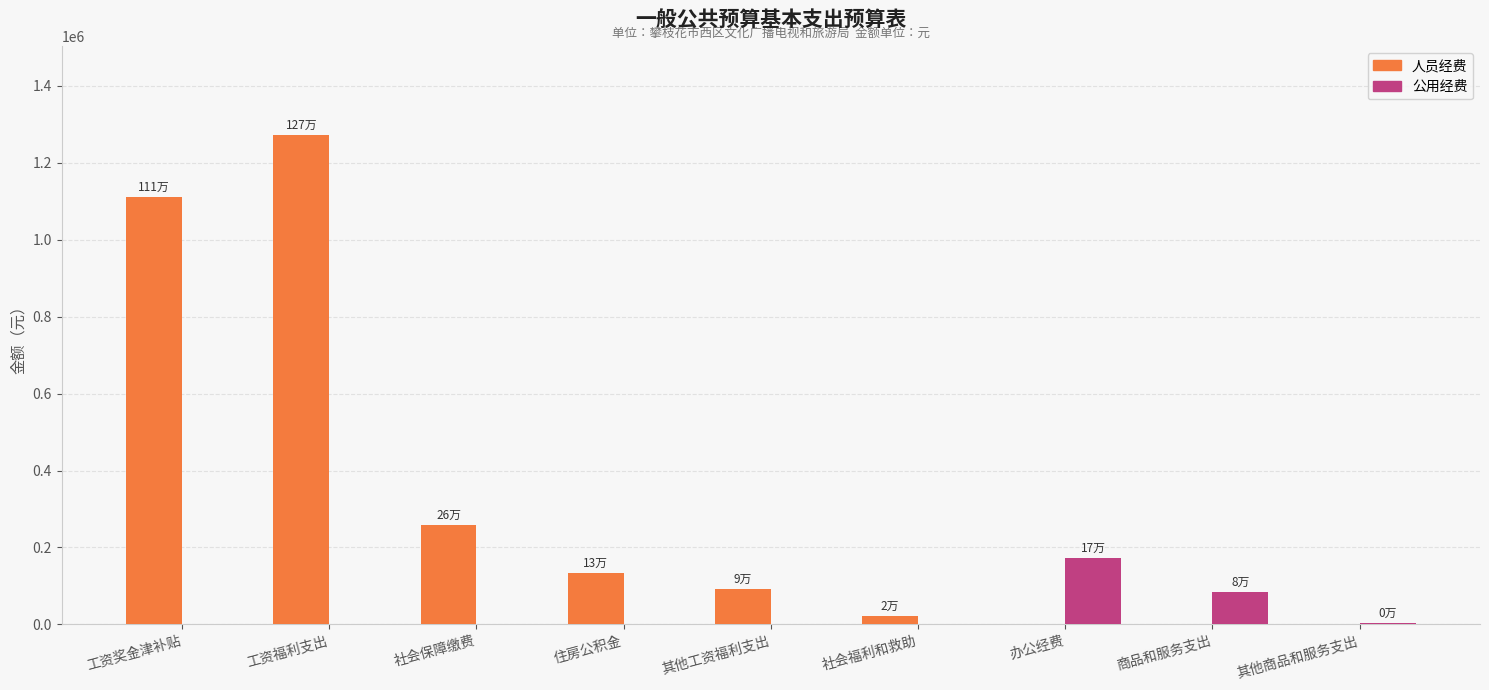

At which category does the chart reach its peak across all series?

工资福利支出